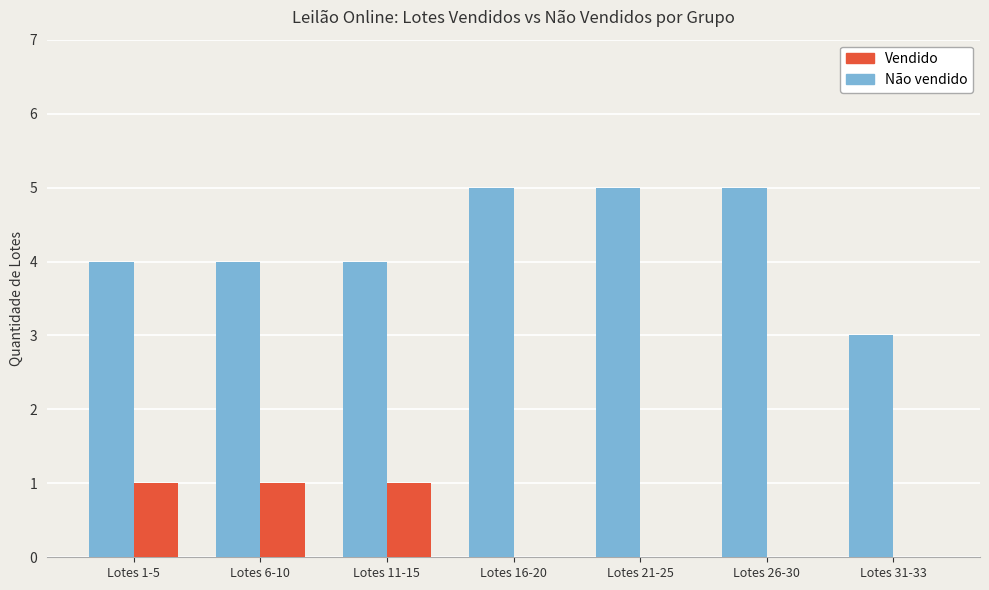

What is the total value across all series at Lotes 11-15?

5